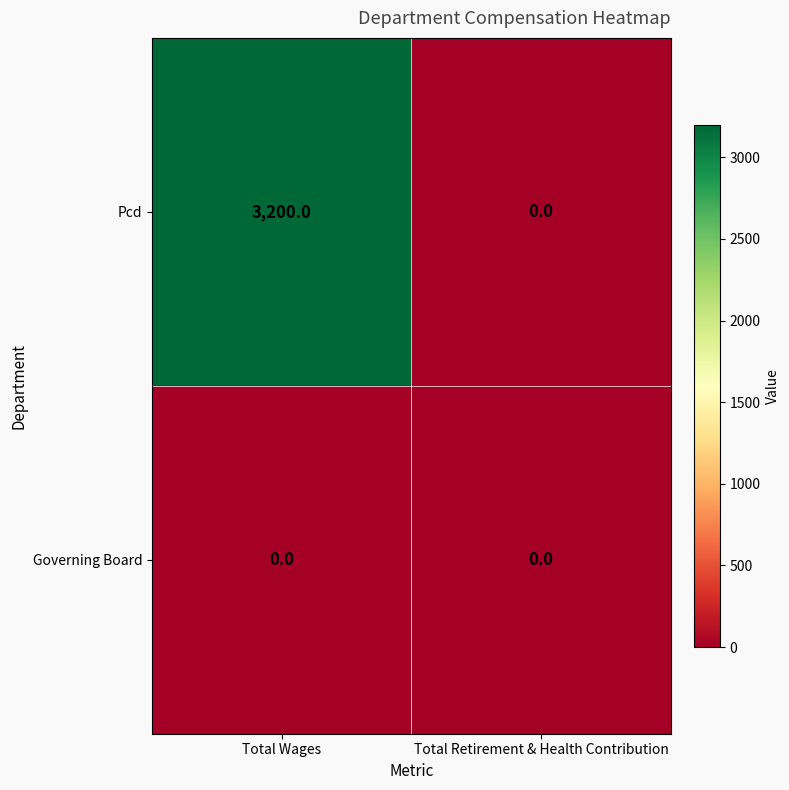

True or false: Governing Board has a value of 0 at Total Wages.

True